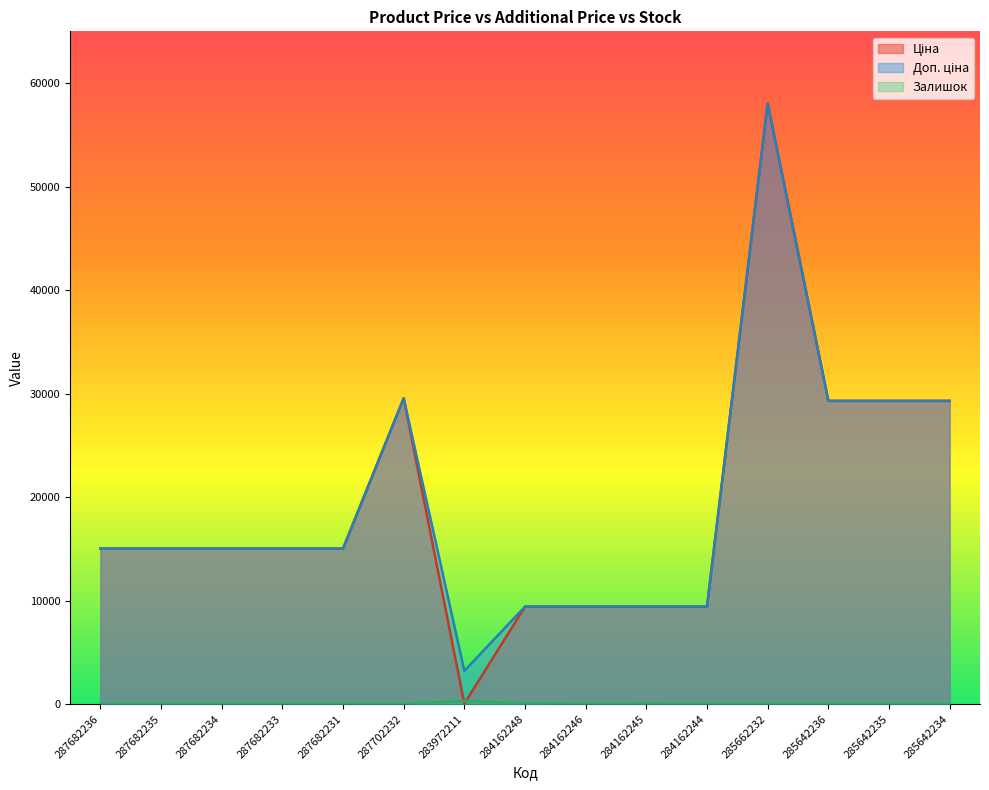

Reading left to right, transcribe all the data shown in this chart.

Ціна: 15019.2	15019.2	15019.2	15019.2	15019.2	29548.9	32.0	9416.9	9416.9	9416.9	9416.9	58037.0	29294.9	29294.9	29294.9
Доп. ціна: 15019.2	15019.2	15019.2	15019.2	15019.2	29548.9	3205.0	9416.9	9416.9	9416.9	9416.9	58037.0	29294.9	29294.9	29294.9
Залишок: 0.0	0.0	0.0	0.0	0.0	0.0	299.0	59.0	0.0	27.0	1.0	13.0	12.0	11.0	8.0